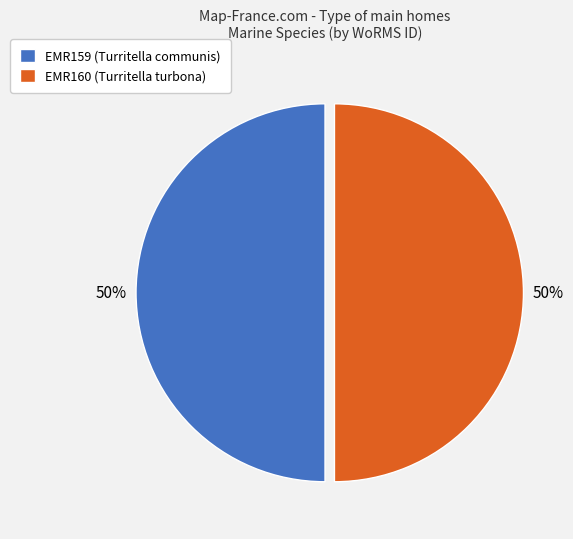

How many slices are in this pie chart?

2